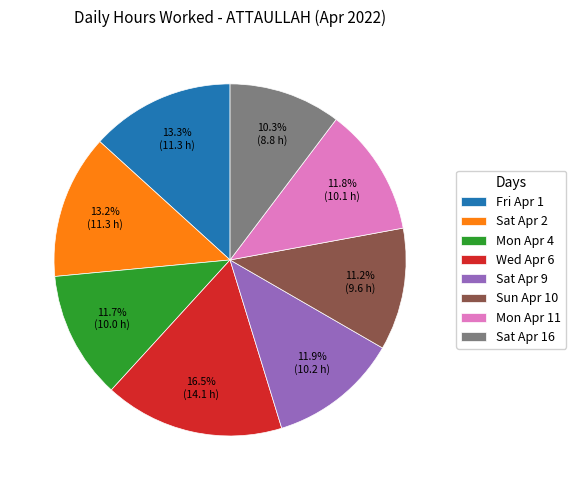

What percentage is the Sat Apr 2 slice, to the nearest percent?

13%